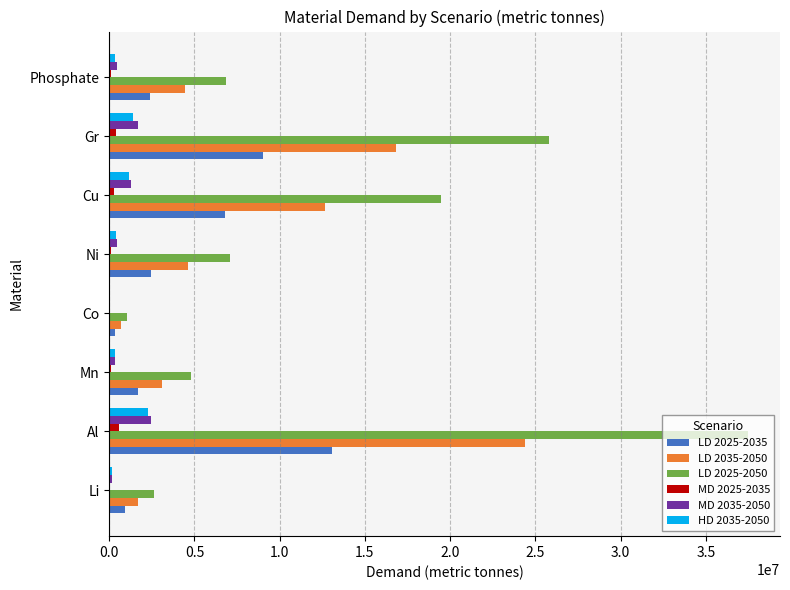

Which series has the widest spread of values?

LD 2025-2050